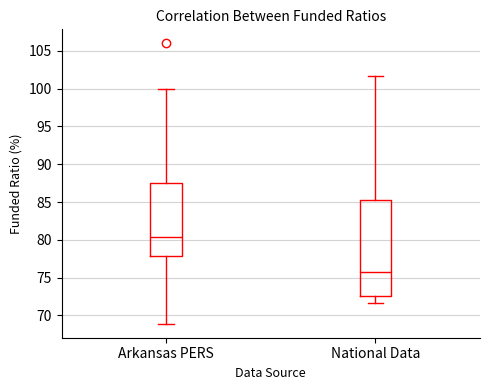

Which box is the tallest, from its lower edge to its upper edge?

National Data